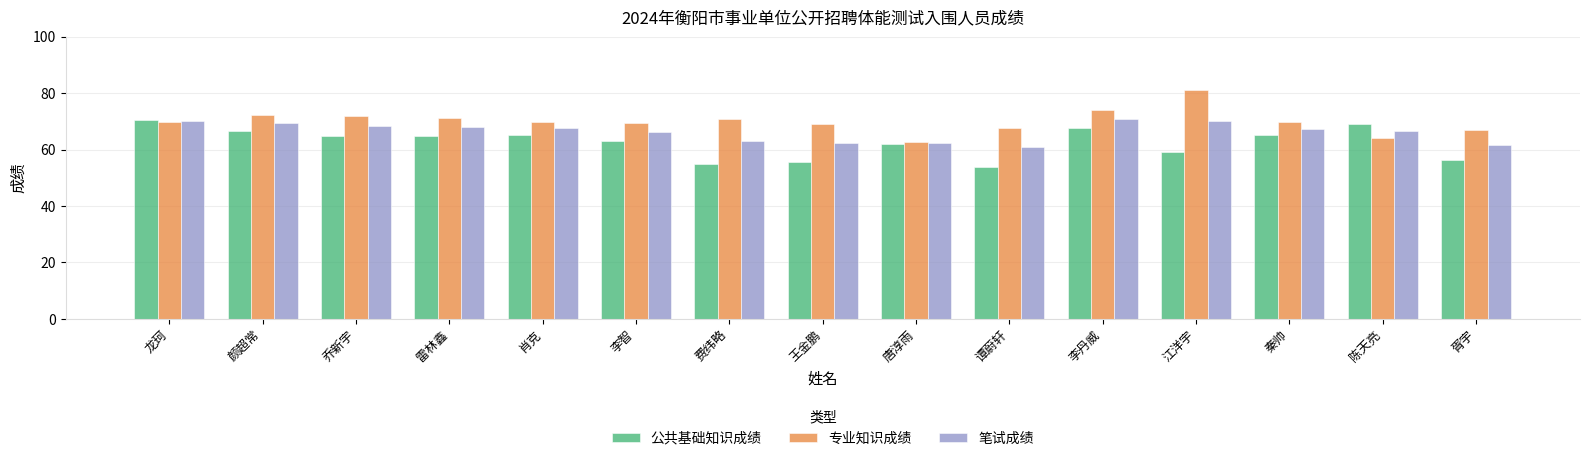

The value of 公共基础知识成绩 at 王金鹏 is 13.1. True or false?

False